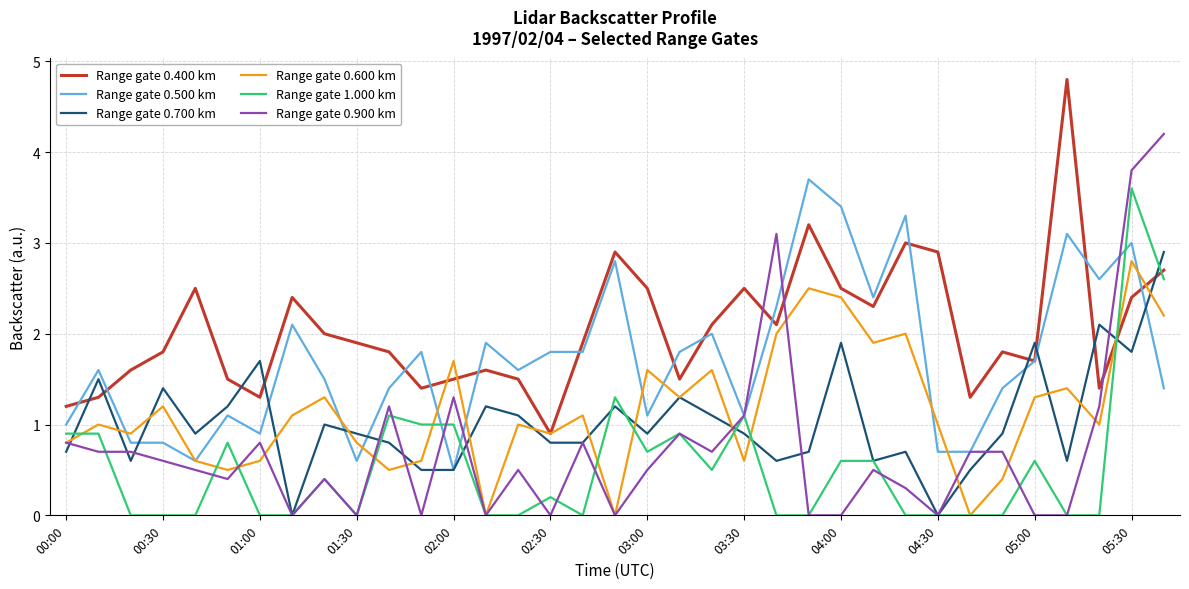

Which series has the largest total across all categories?

Range gate 0.400 km